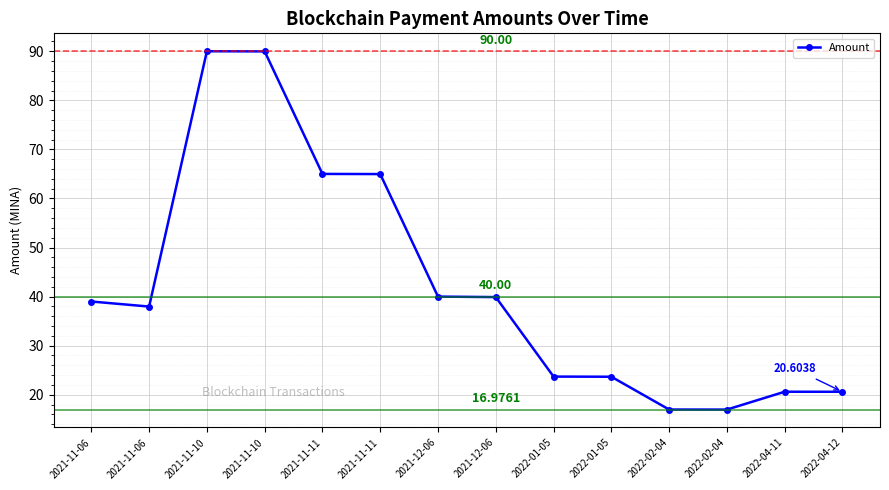

List the labels in order of value, smallest first.

2022-02-04, 2022-02-04, 2022-04-12, 2022-04-11, 2022-01-05, 2022-01-05, 2021-11-06, 2021-11-06, 2021-12-06, 2021-12-06, 2021-11-11, 2021-11-11, 2021-11-10, 2021-11-10